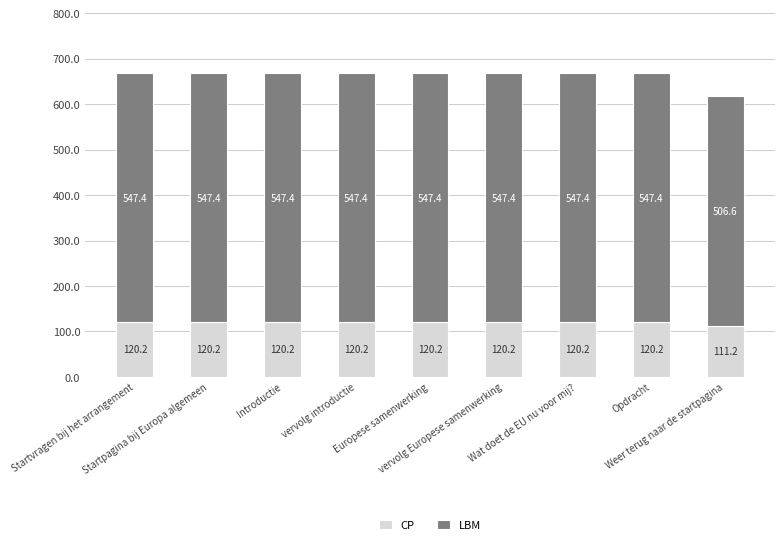

What is the maximum value for CP?

120.2